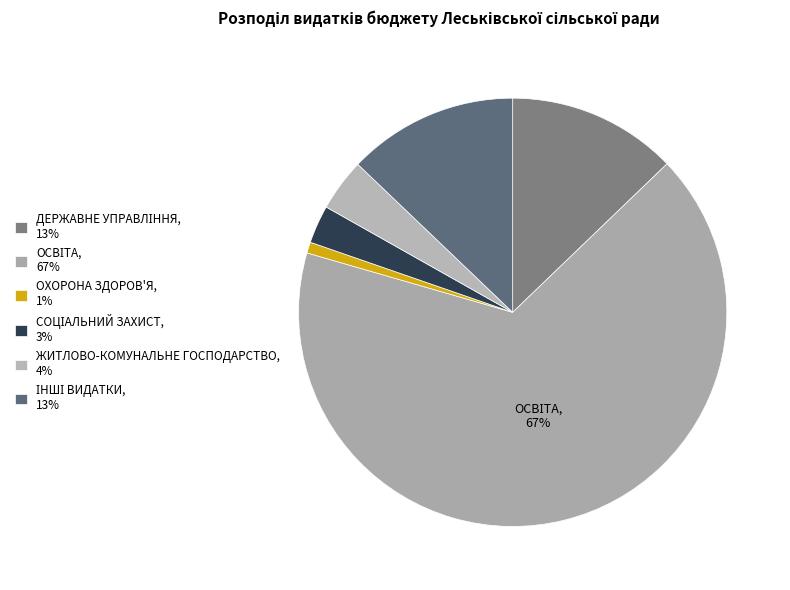

How many slices are in this pie chart?

6